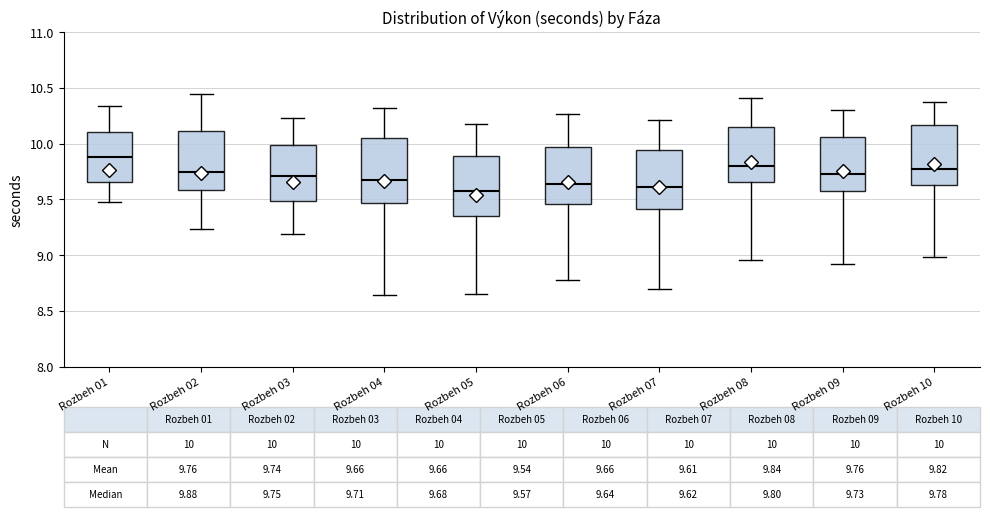

Which box's median line is the highest?

Rozbeh 01